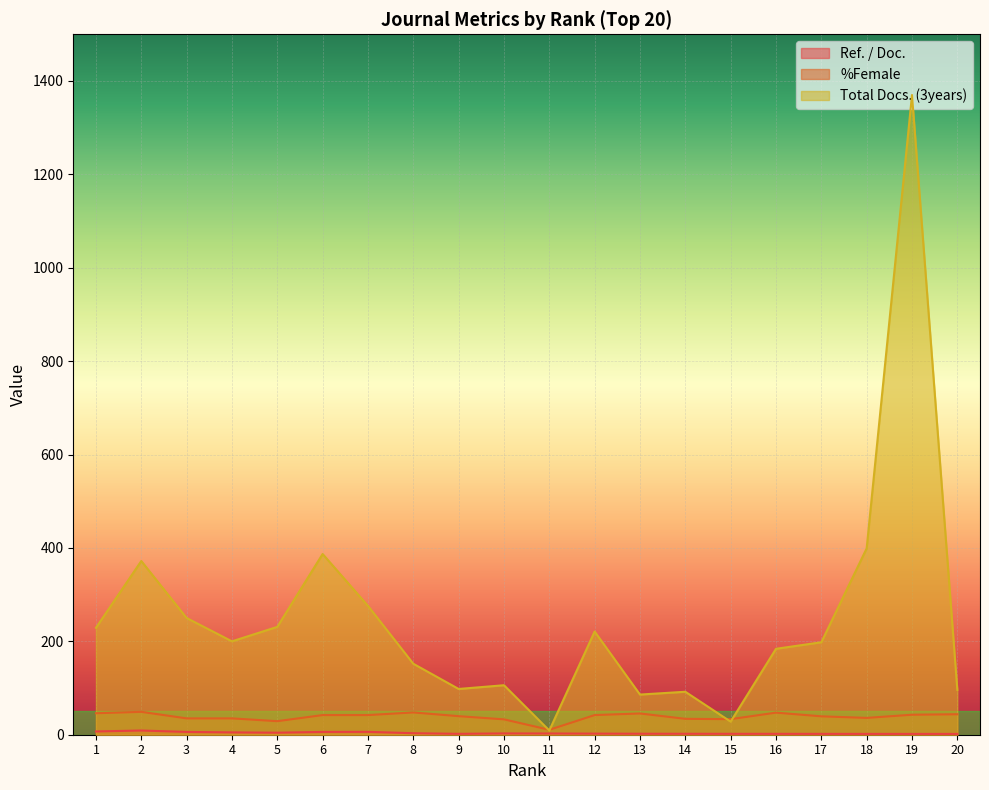

True or false: Ref. / Doc. and %Female intersect in this chart.

False